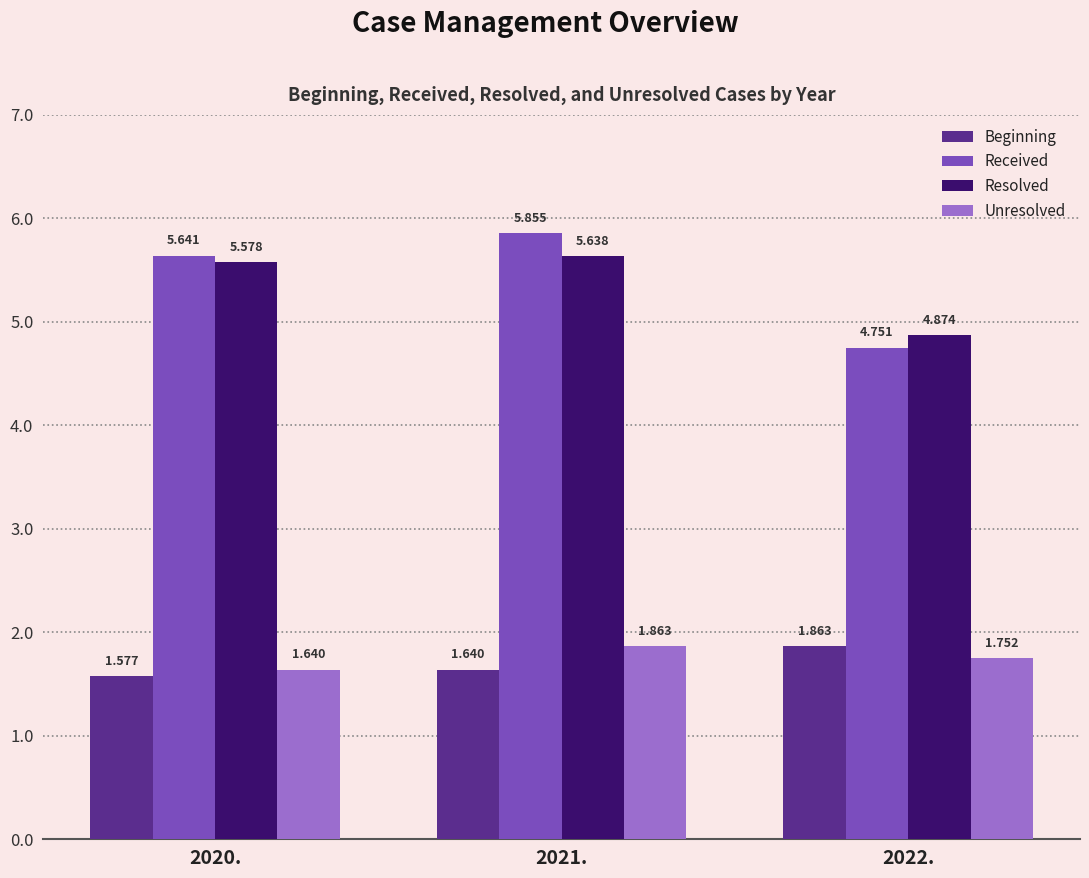

What is the total value across all series at 2020.?

14.4